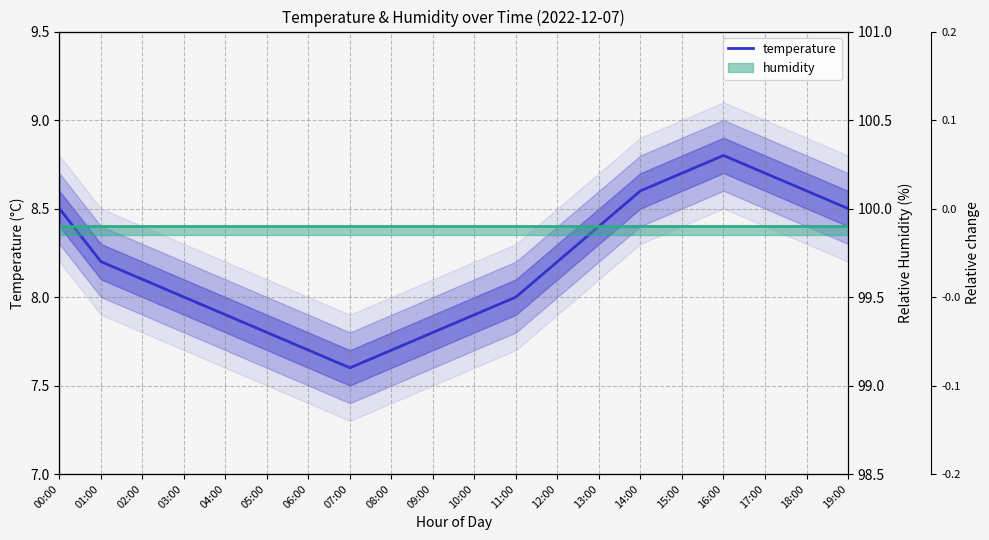

What is the value of the 8th point from the left?

7.6